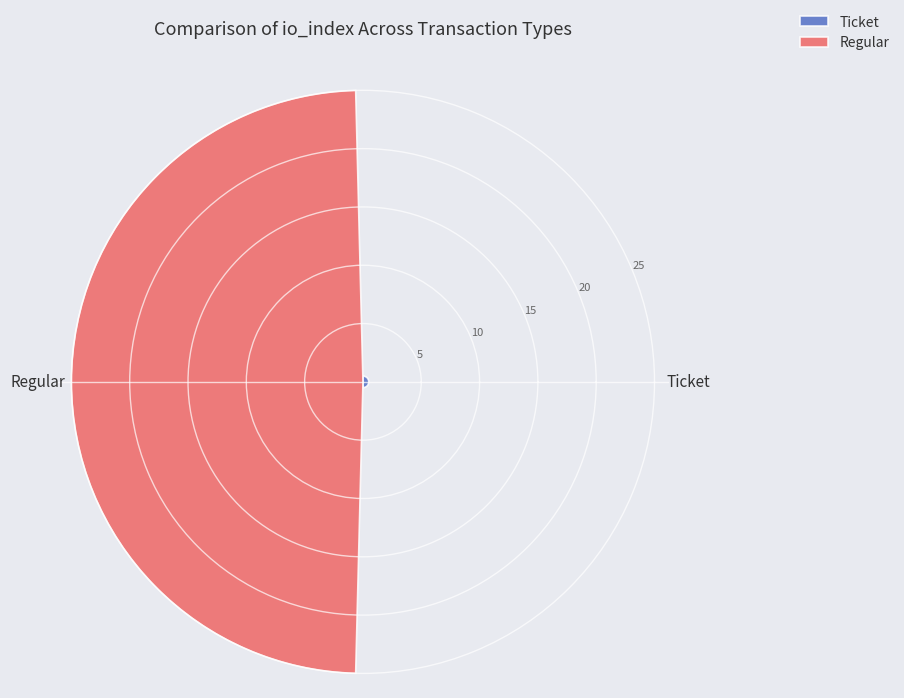

What is the greatest value displayed?

25.0